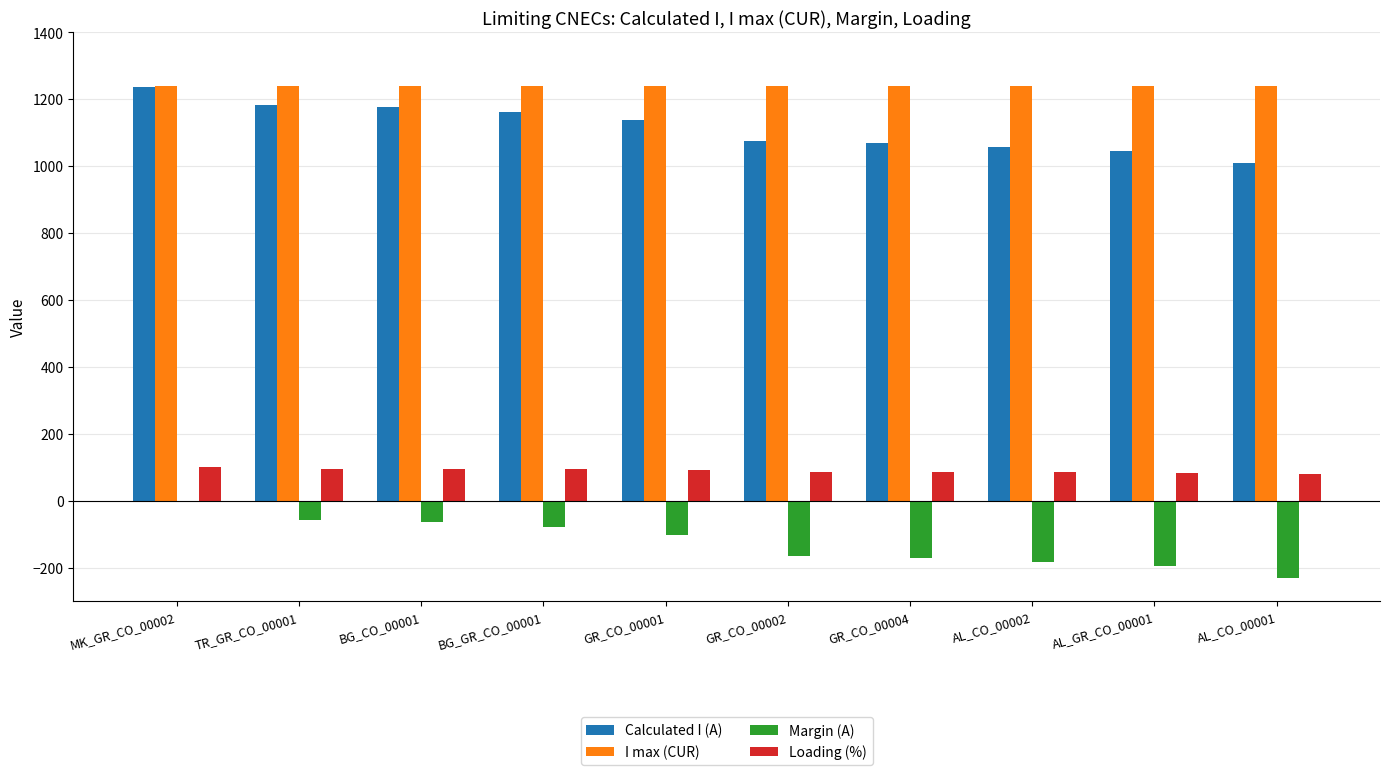

What is the sum of the Calculated I (A) values at GR_CO_00004 and AL_CO_00001?

2080